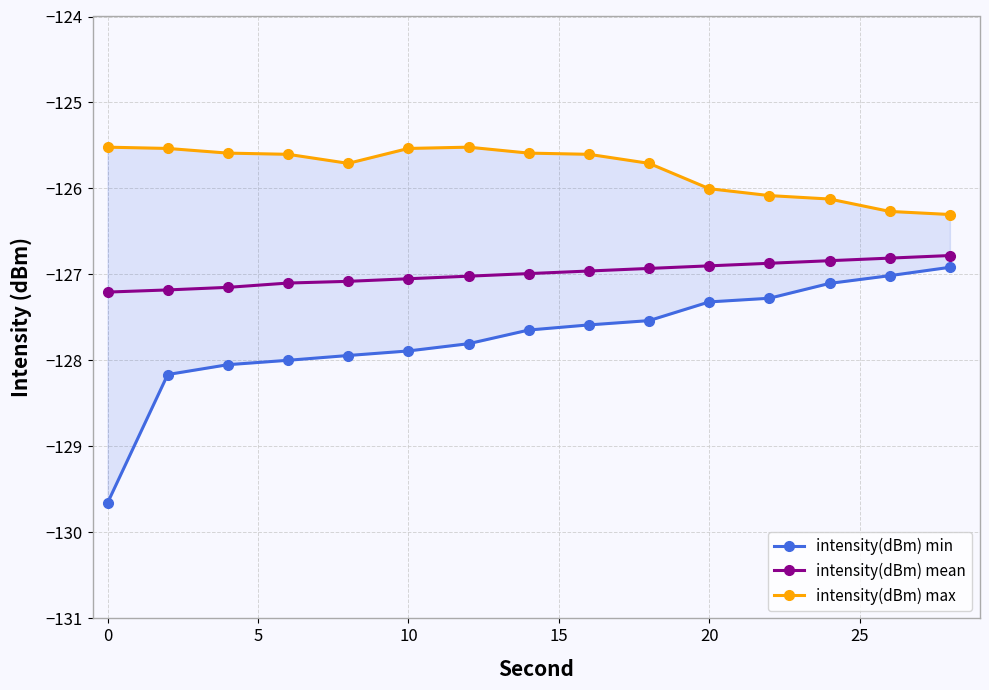

Rank the series by their average value, from lowest to highest.

intensity(dBm) min, intensity(dBm) mean, intensity(dBm) max